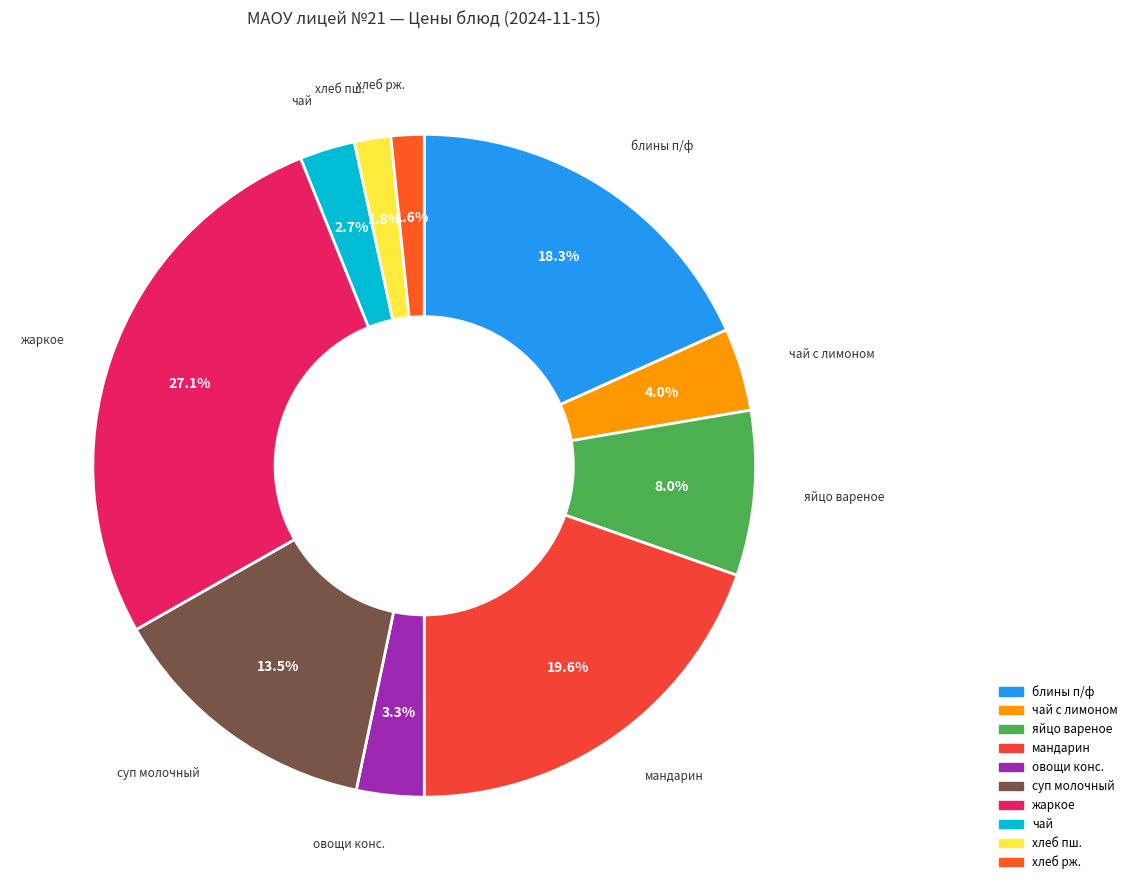

Is there any slice that represents more than half of the pie?

No